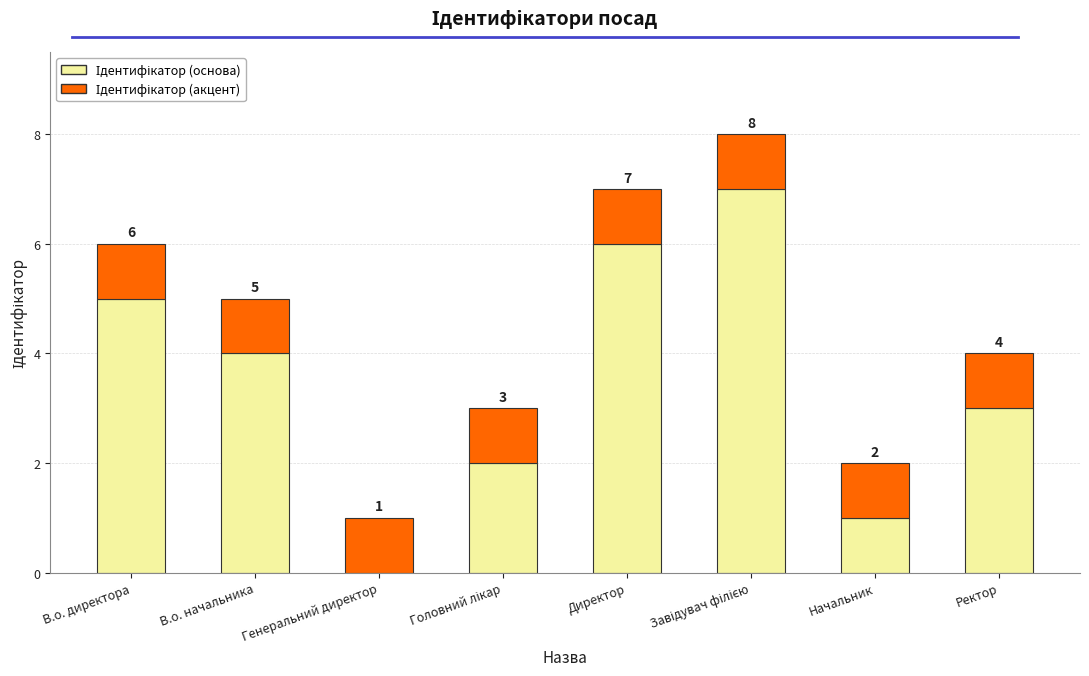

The Ідентифікатор (акцент) series shows 0 at В.о. директора. True or false?

False